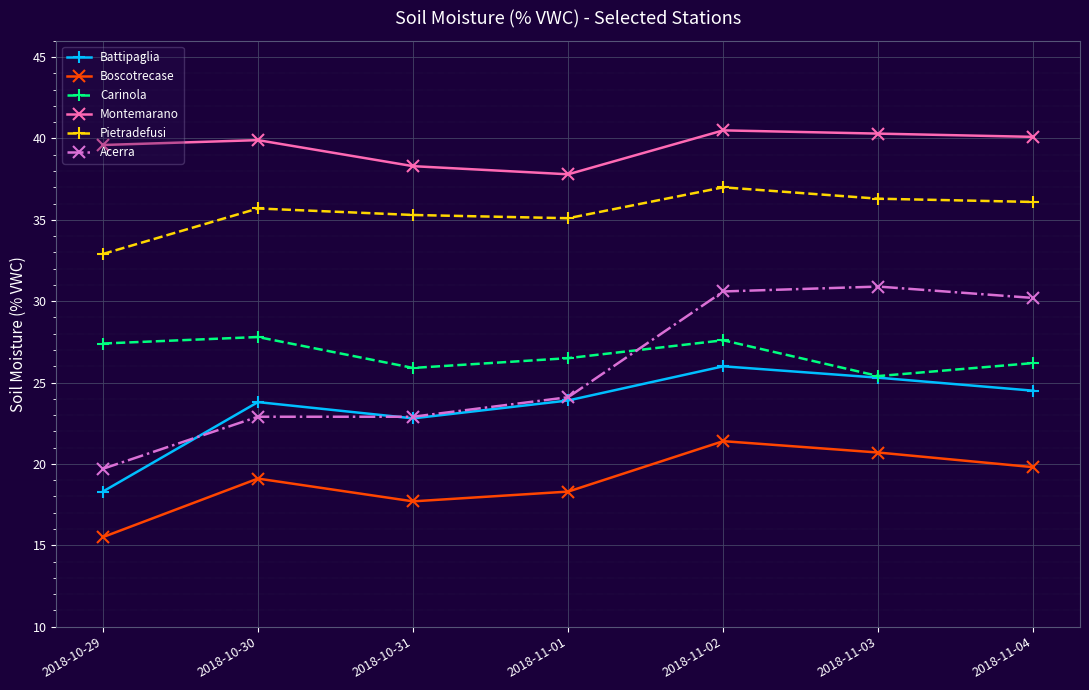

Is the value of Boscotrecase at 2018-11-04 greater than the value of Pietradefusi at 2018-10-31?

No